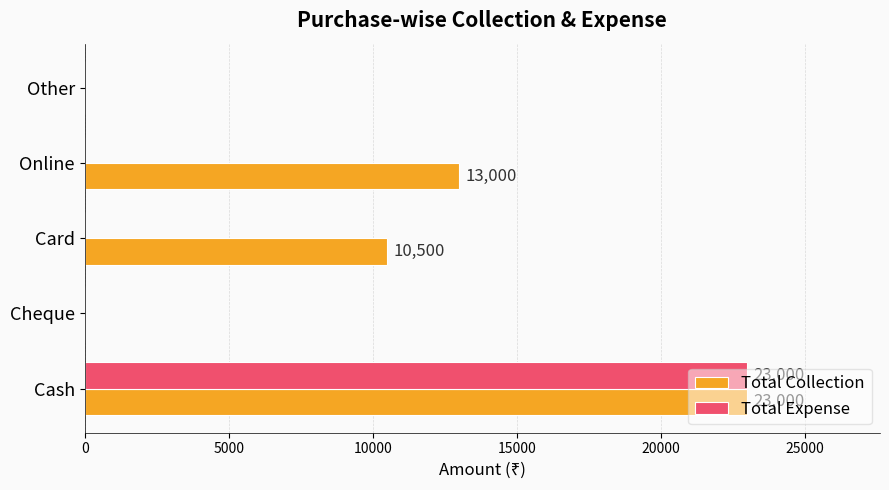

Which series has the largest total across all categories?

Total Collection